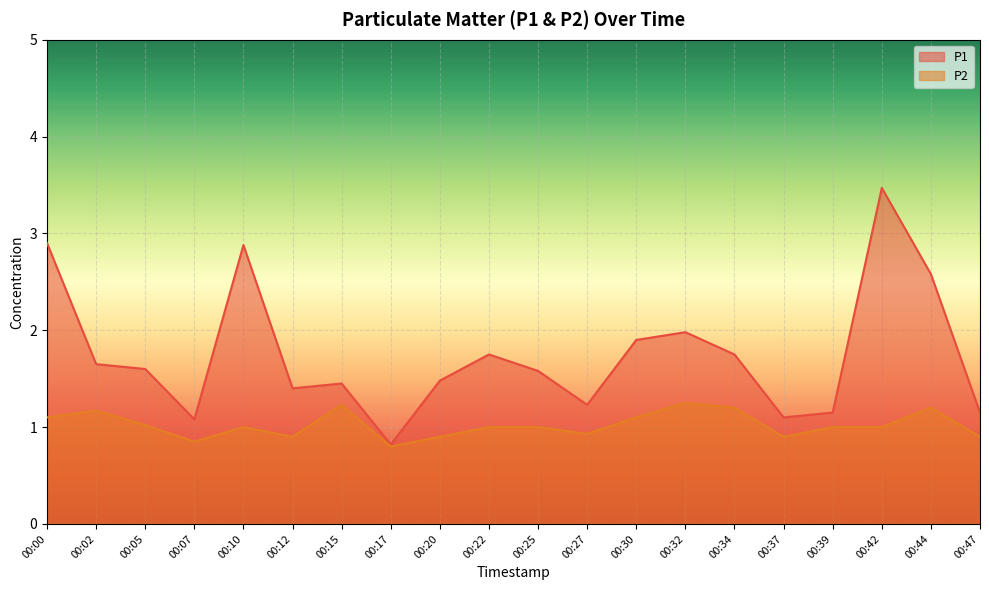

What is the difference between the P1 values at 00:15 and 00:47?

0.3